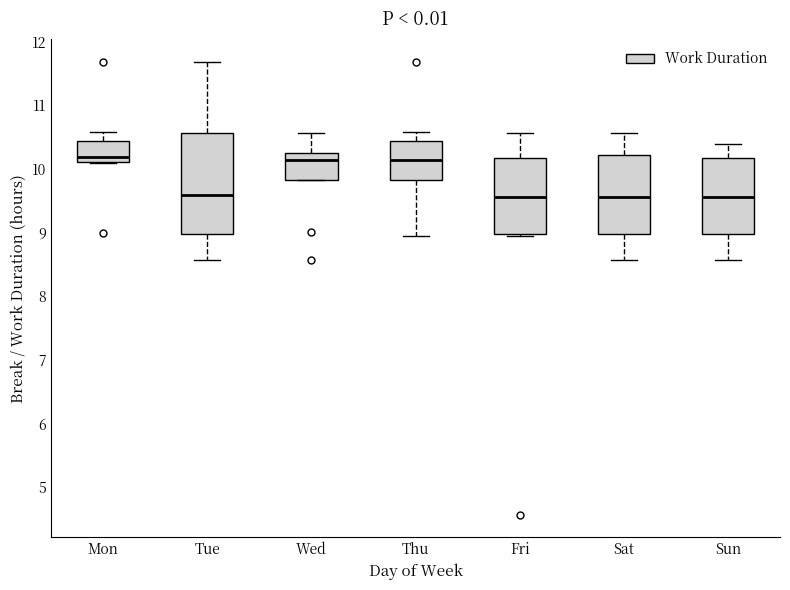

Reading left to right, read every box against the y-axis: the position of its median line, the range the box covers, and the ends of its whiskers. The values are not printed on the chart, so give them approximately, as read against the axis.

Mon: median 10.2, box 10.1 to 10.4, whiskers 10.1 to 10.6
Tue: median 9.6, box 9.0 to 10.6, whiskers 8.6 to 11.7
Wed: median 10.1, box 9.8 to 10.3, whiskers 9.8 to 10.6
Thu: median 10.1, box 9.8 to 10.4, whiskers 9.0 to 10.6
Fri: median 9.6, box 9.0 to 10.2, whiskers 9.0 (just below the box's lower edge) to 10.6
Sat: median 9.6, box 9.0 to 10.2, whiskers 8.6 to 10.6
Sun: median 9.6, box 9.0 to 10.2, whiskers 8.6 to 10.4